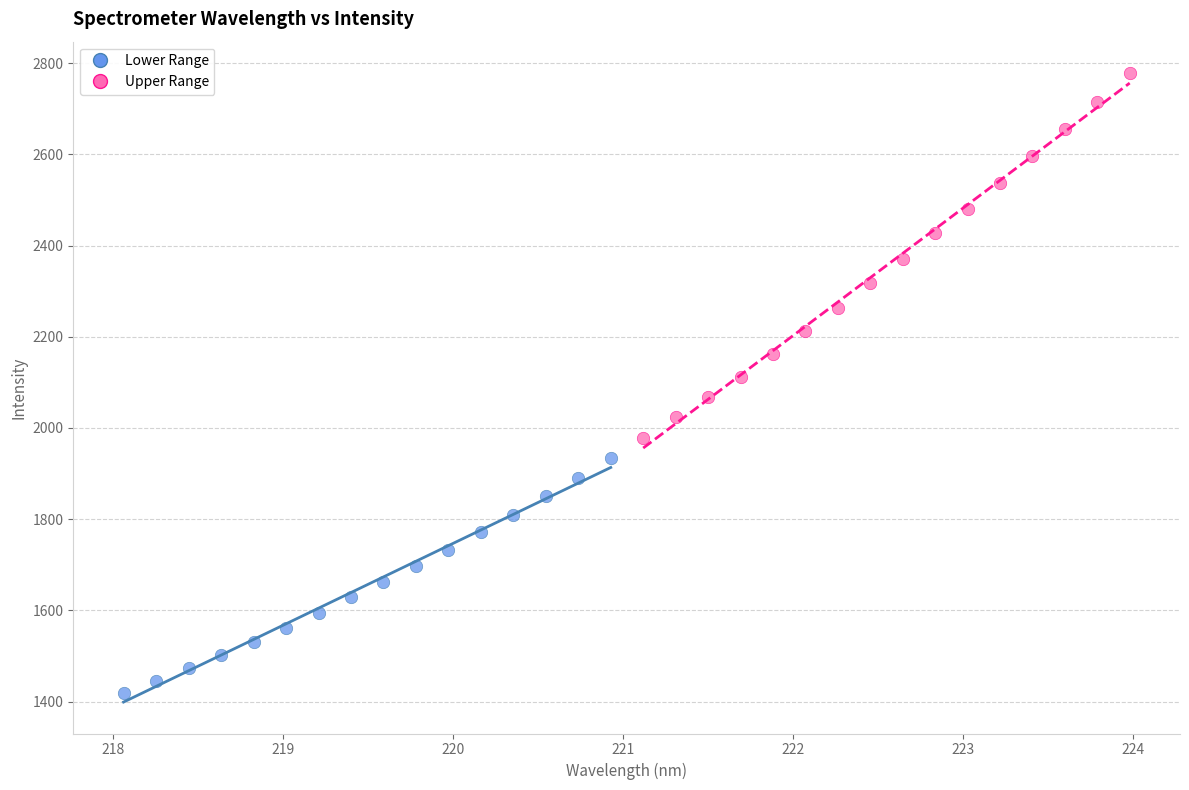

Which series has the largest Y range (max minus min)?

Upper Range